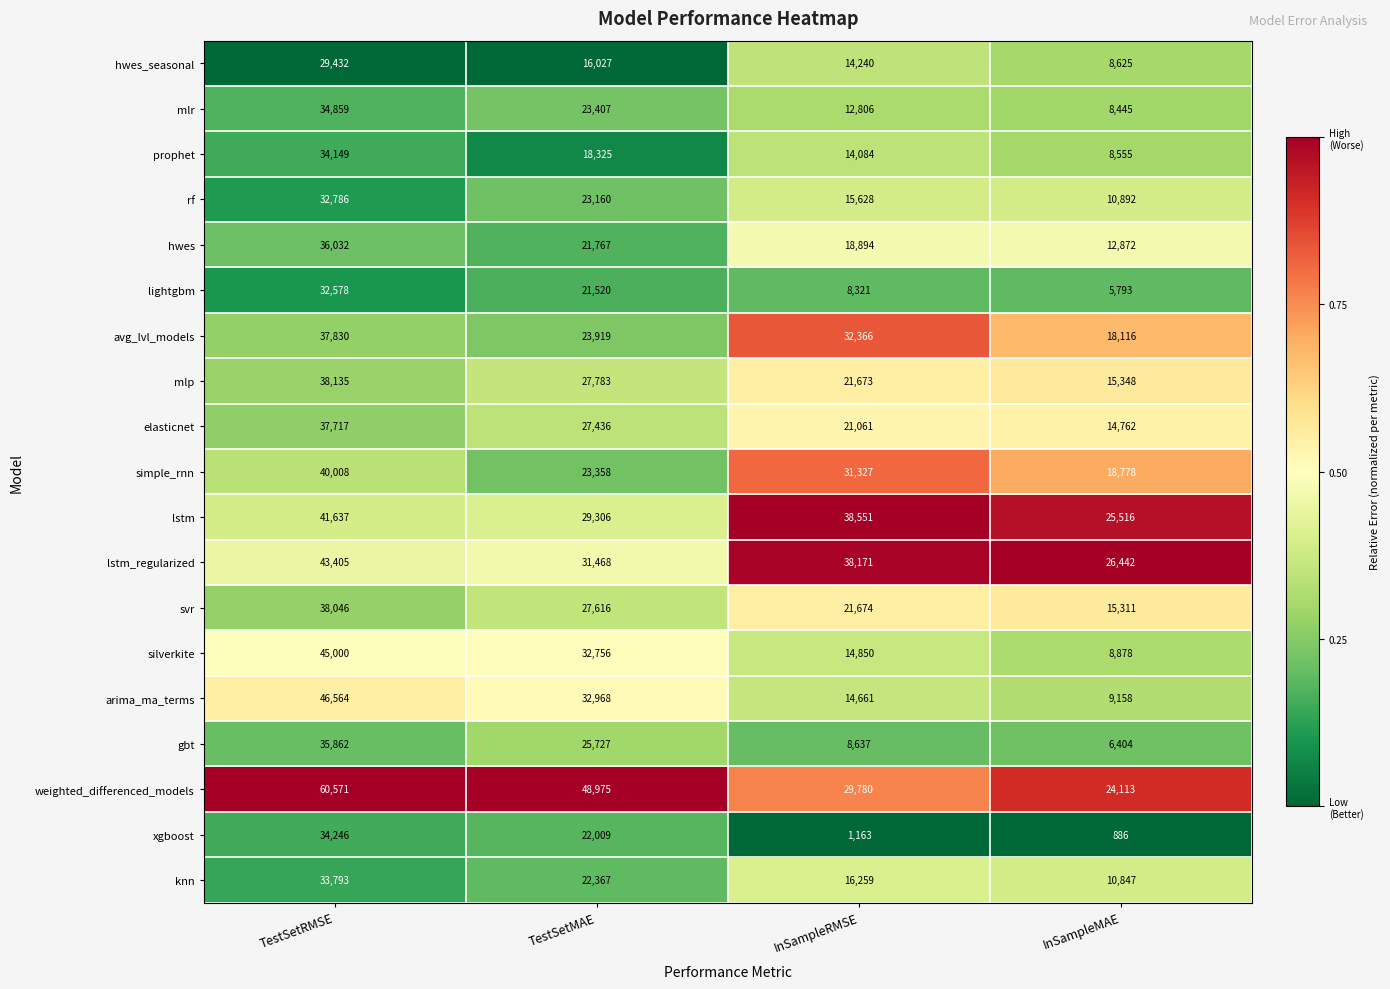

At which category does the chart reach its minimum across all series?

InSampleMAE